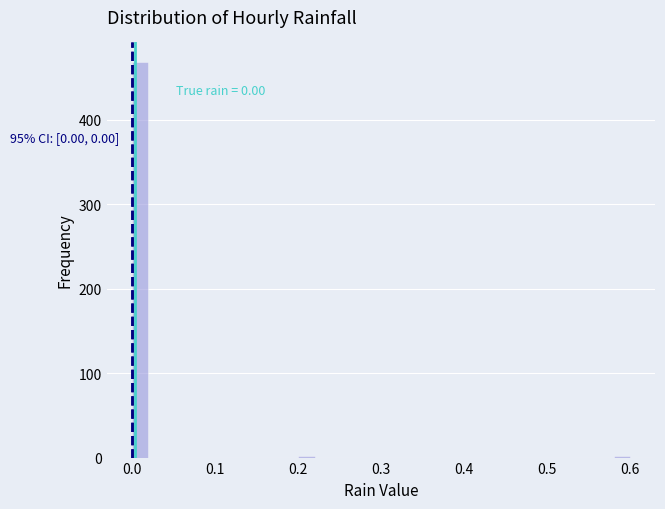

Around what value on the x-axis is the tallest bar? Give the approximate position of its centre, as read against the axis.

0.01